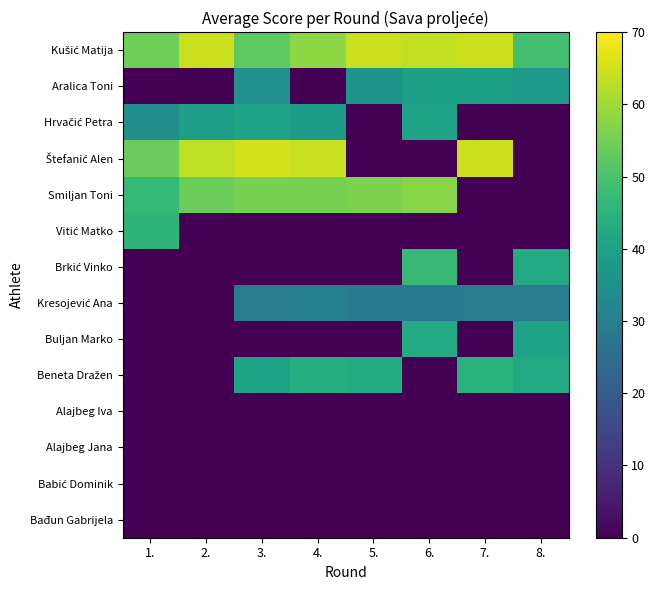

List the series in order of their peak value, lowest first.

Alajbeg Iva, Alajbeg Jana, Babić Dominik, Bađun Gabrijela, Kresojević Ana, Aralica Toni, Hrvačić Petra, Buljan Marko, Beneta Dražen, Vitić Matko, Brkić Vinko, Smiljan Toni, Kušić Matija, Štefanić Alen